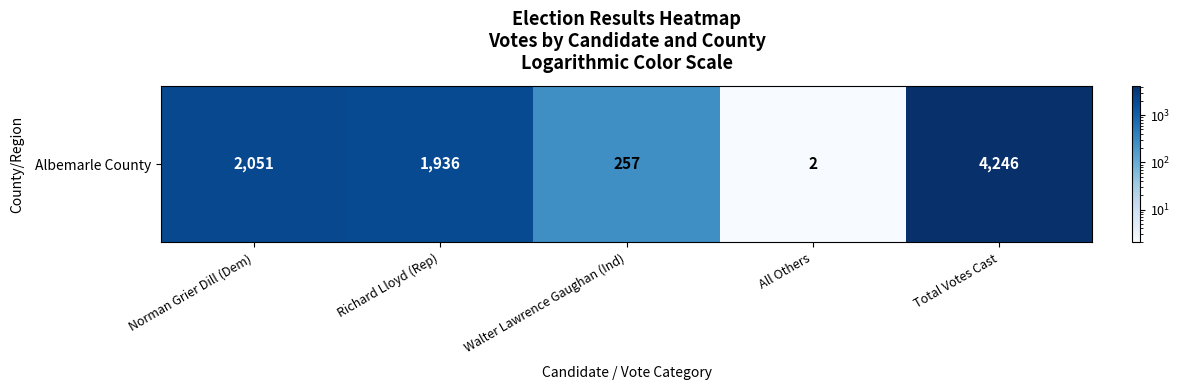

What is the sum of the values at Walter Lawrence Gaughan (Ind) and Richard Lloyd (Rep)?

2193